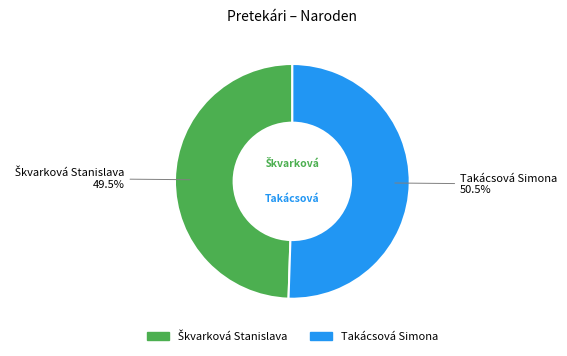

Is Takácsová Simona the majority of the pie?

Yes